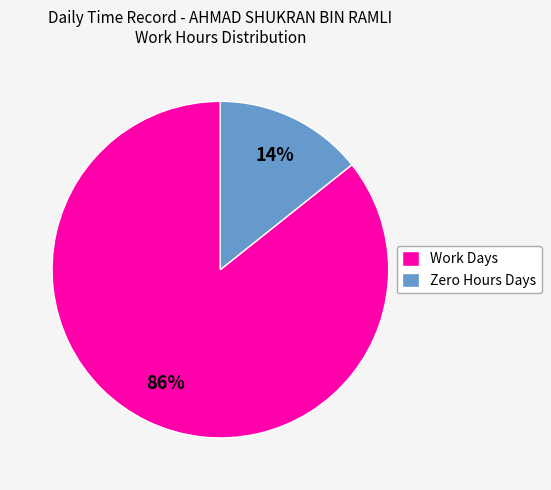

Which slice is the smallest?

Zero Hours Days